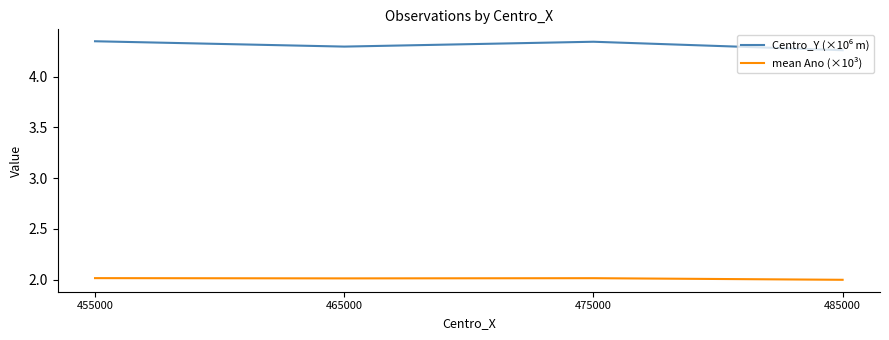

What is the minimum value shown in the chart?

2.0